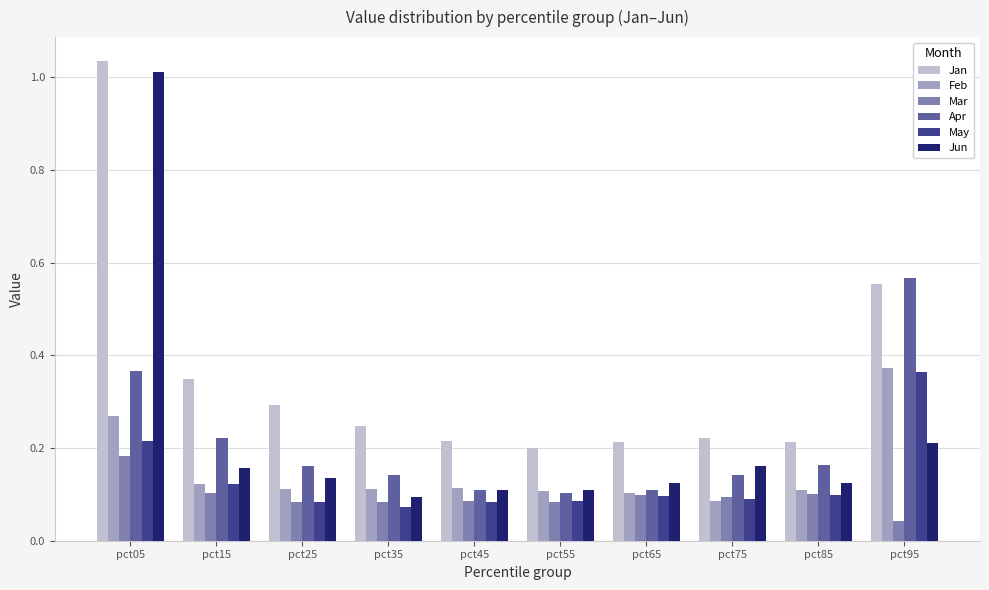

How many bars are there in each group?

6